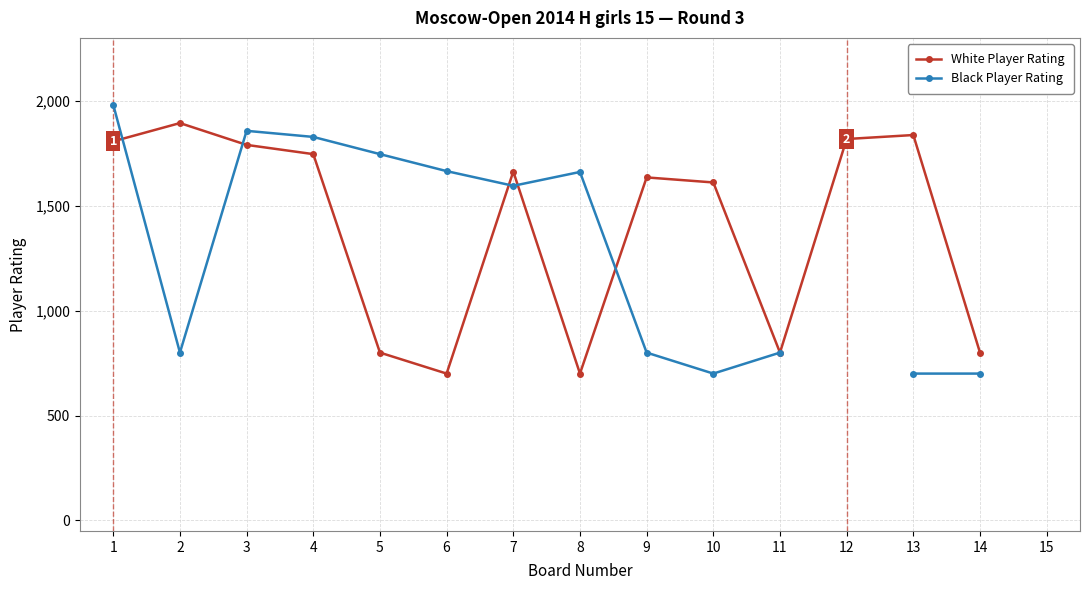

Which has a higher value, 8 or 6?

8